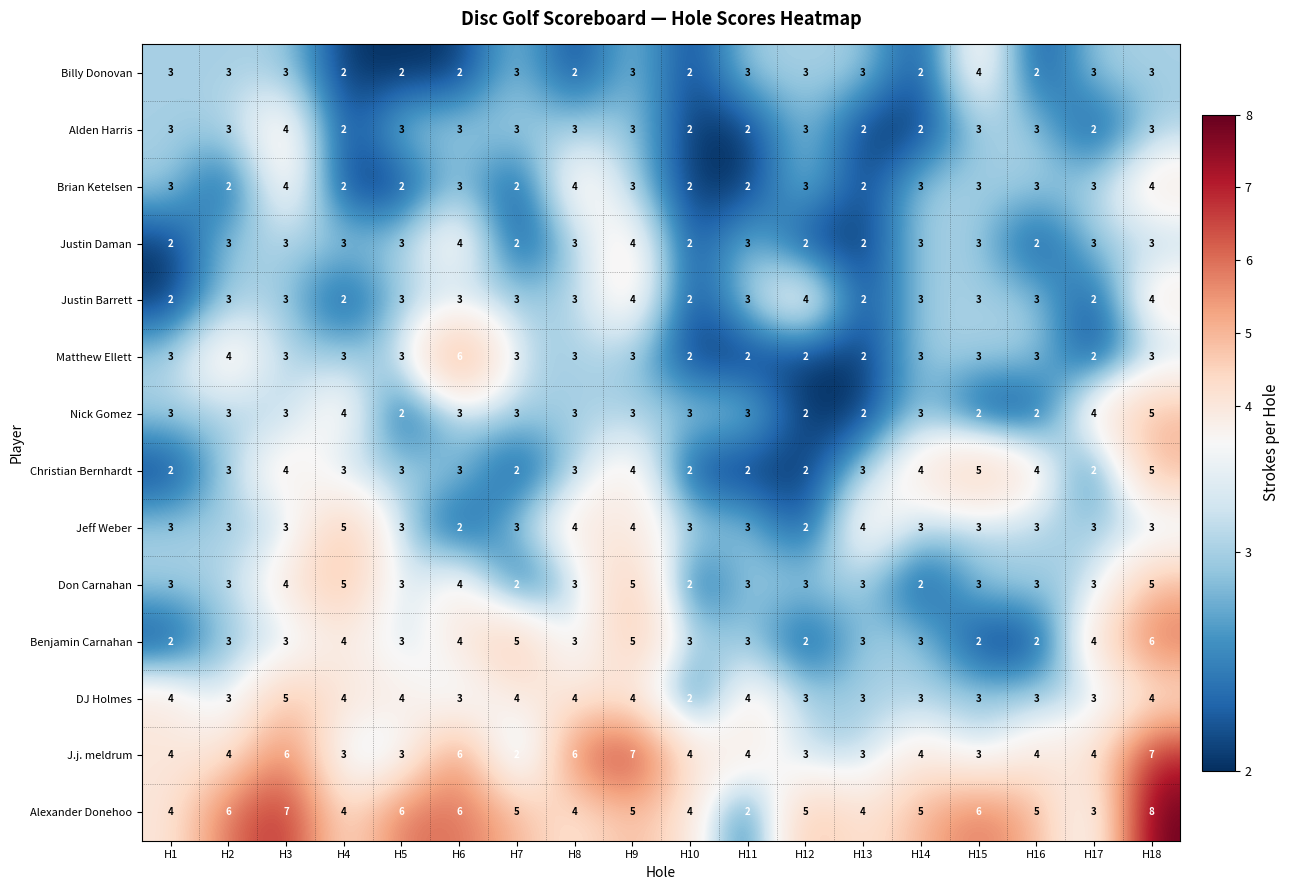

What is the sum of all Benjamin Carnahan values?

60